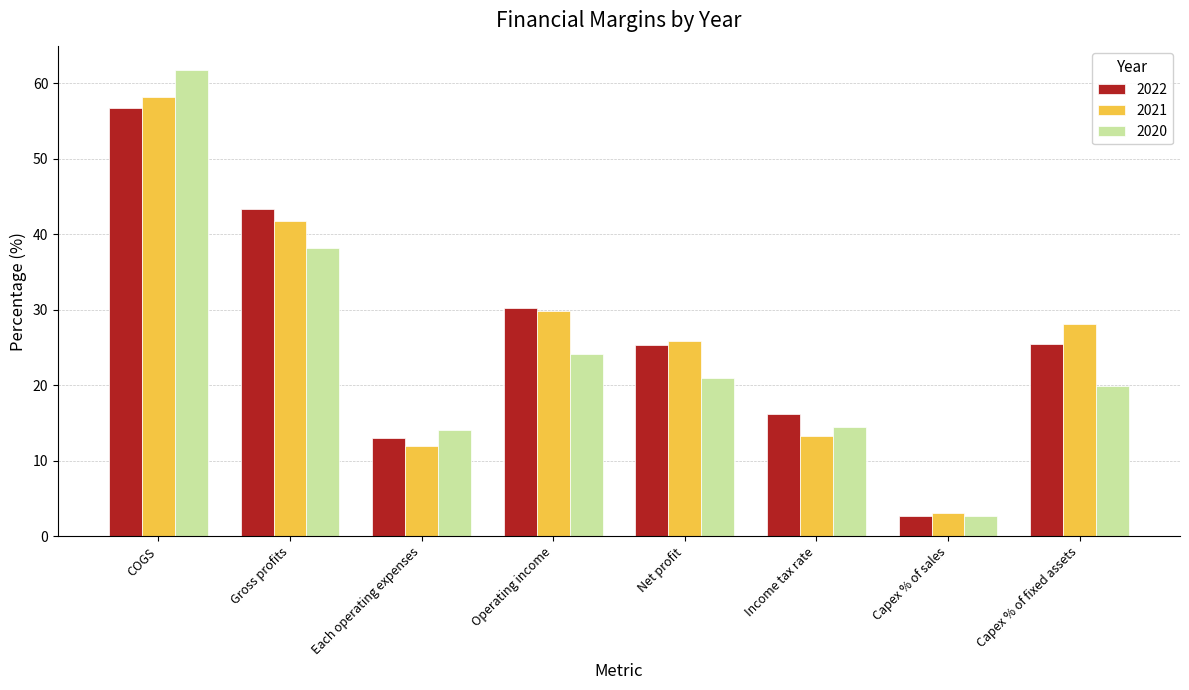

What are all the series names shown in the legend?

2022, 2021, 2020